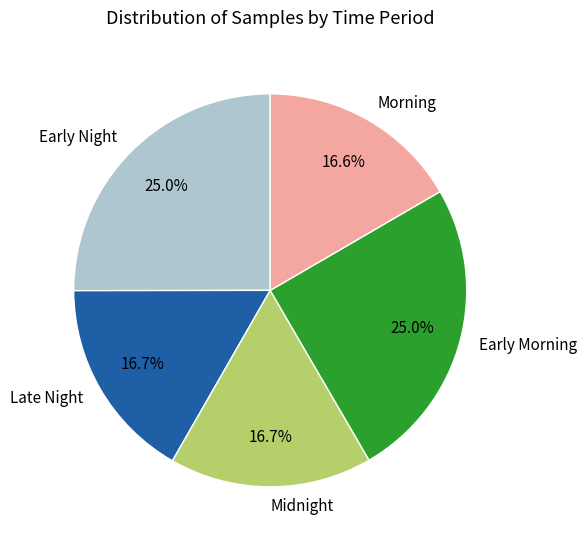

How many segments does this pie chart have?

5